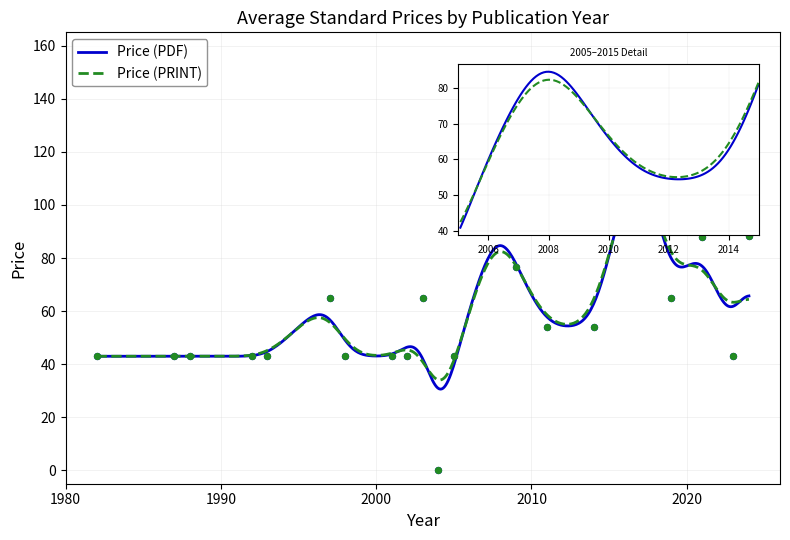

Which series contains the lowest Y value?

Price (PDF)